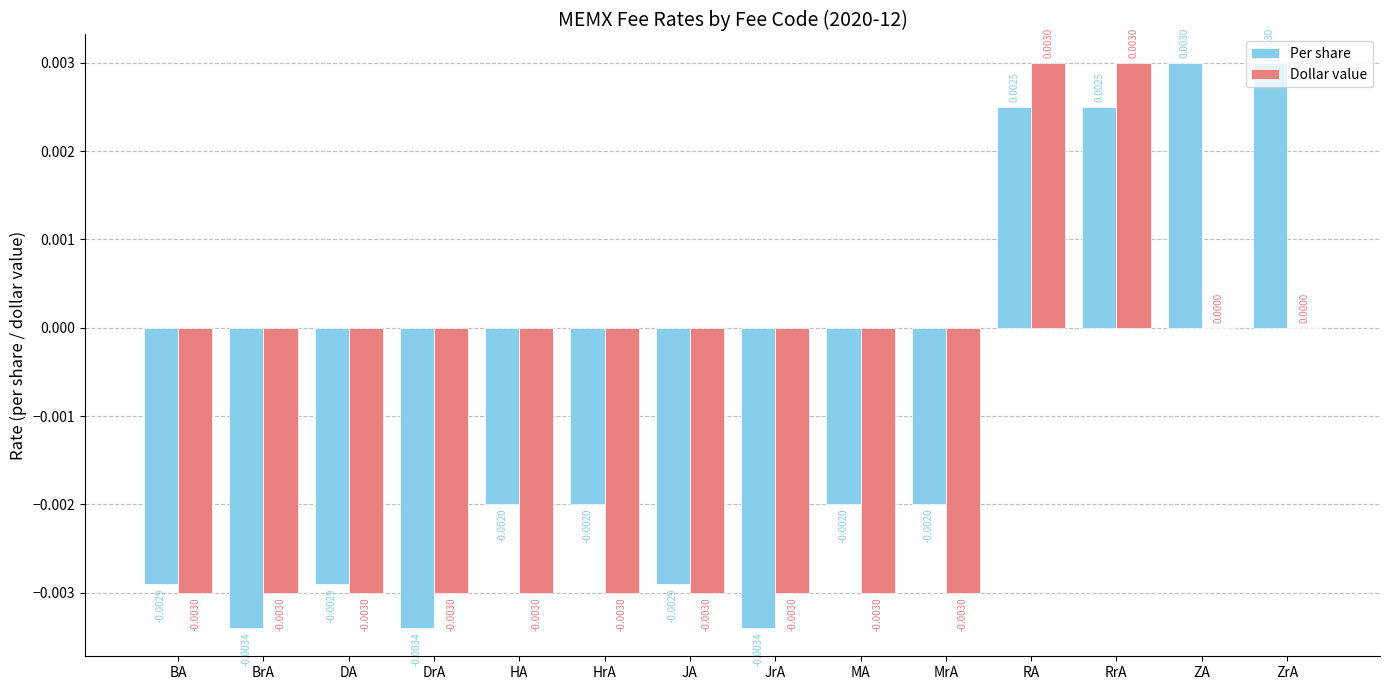

Between BrA and HrA, which series saw the biggest shift?

Per share